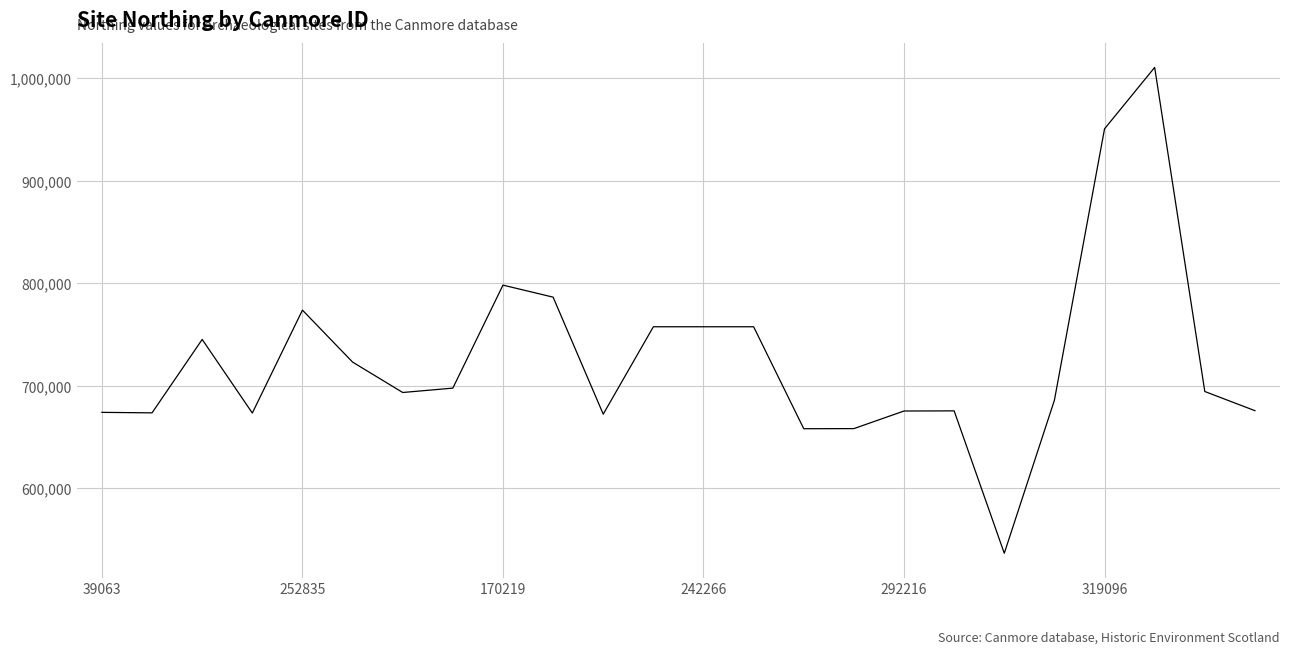

What is the difference between the maximum and minimum values?

474041